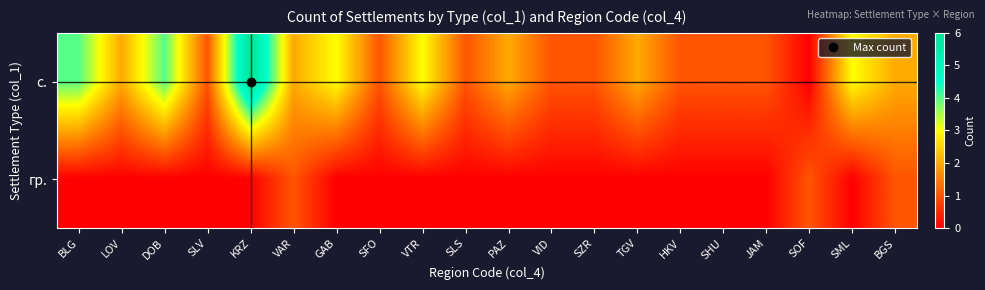

Count the number of data series in this chart.

2